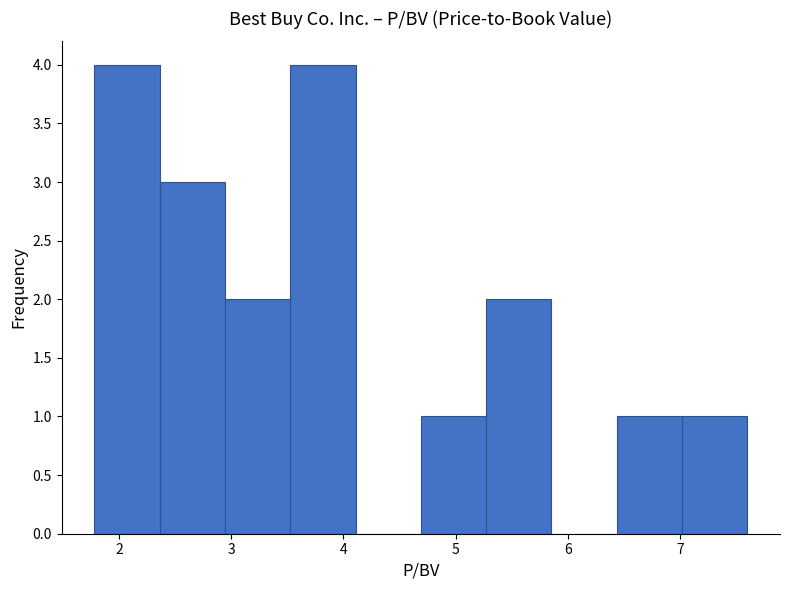

How tall is the bar that spans 3.5 to 4.1 on the x-axis? Neither the bar edges nor the heights are printed on the chart, so give them approximately, as read against the axes.

4